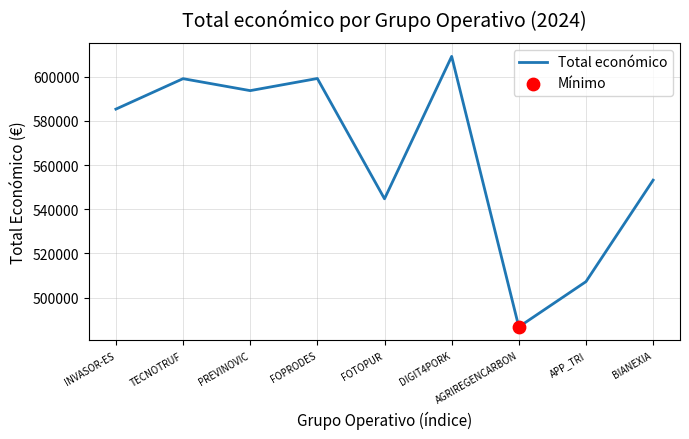

Which has a higher value, AGRIREGENCARBON or PREVINOVIC?

PREVINOVIC